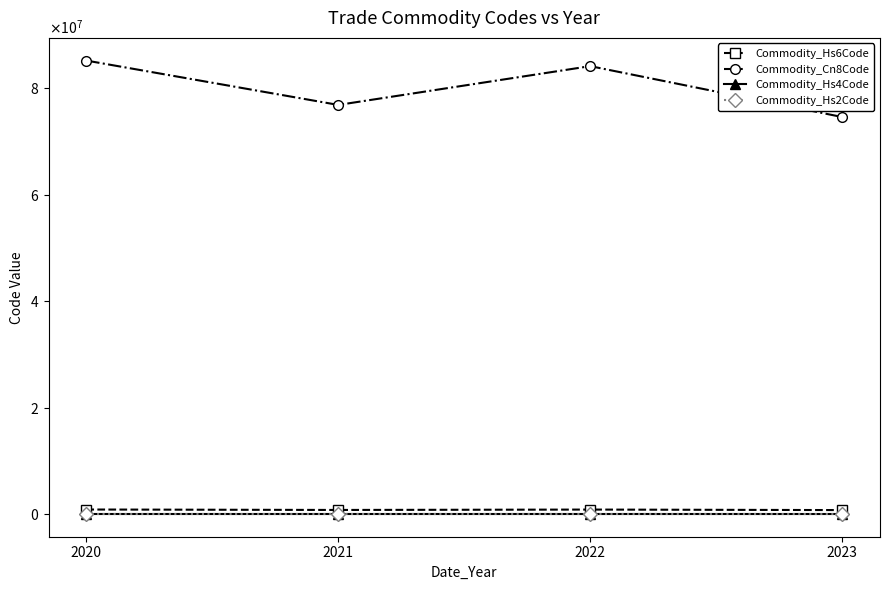

Is the value of Commodity_Hs6Code at 2020 greater than the value of Commodity_Hs4Code at 2020?

Yes